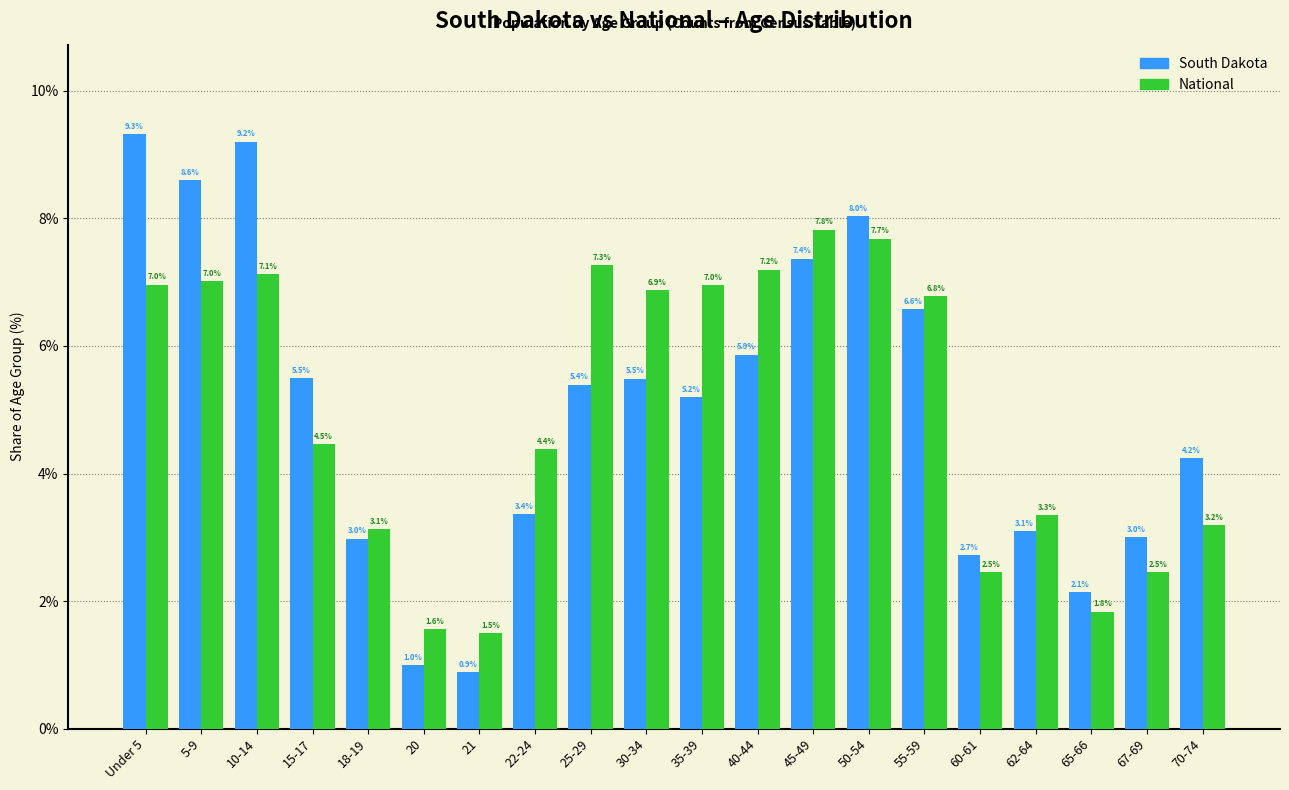

Reading right to left, transcribe all the data shown in this chart.

South Dakota: 70-74=4.2	67-69=3.0	65-66=2.1	62-64=3.1	60-61=2.7	55-59=6.6	50-54=8.0	45-49=7.4	40-44=5.9	35-39=5.2	30-34=5.5	25-29=5.4	22-24=3.4	21=0.9	20=1.0	18-19=3.0	15-17=5.5	10-14=9.2	5-9=8.6	Under 5=9.3
National: 70-74=3.2	67-69=2.5	65-66=1.8	62-64=3.3	60-61=2.5	55-59=6.8	50-54=7.7	45-49=7.8	40-44=7.2	35-39=7.0	30-34=6.9	25-29=7.3	22-24=4.4	21=1.5	20=1.6	18-19=3.1	15-17=4.5	10-14=7.1	5-9=7.0	Under 5=7.0